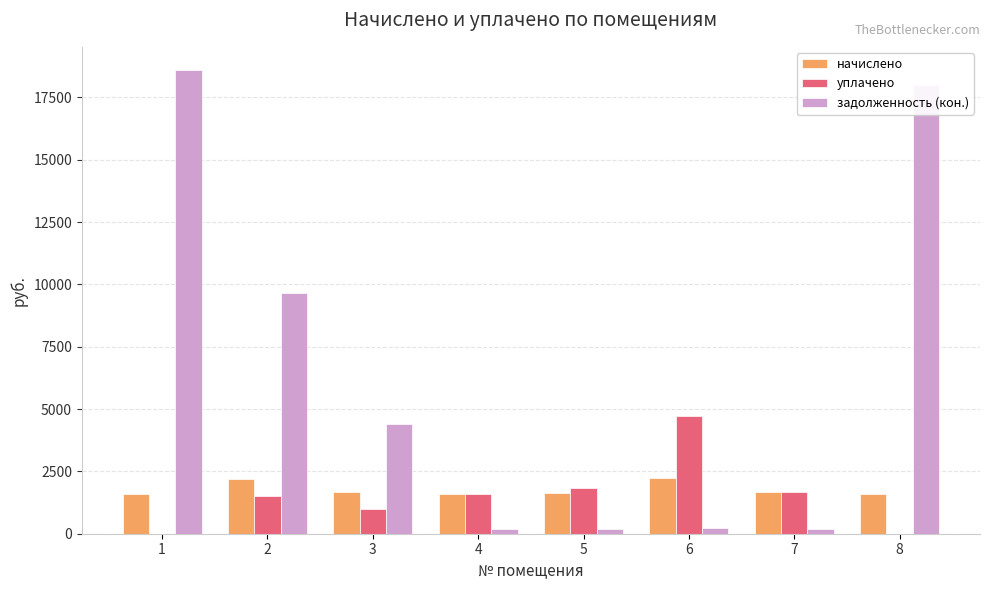

What is the difference between the уплачено values at 2 and 7?

182.6